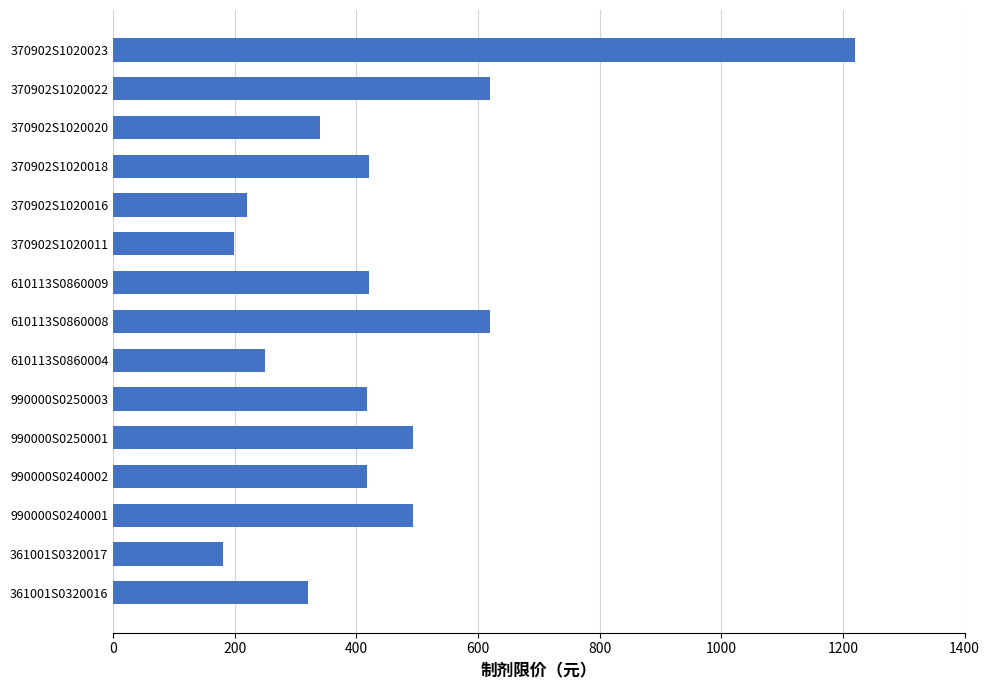

At which category does the chart reach its peak across all series?

370902S1020023